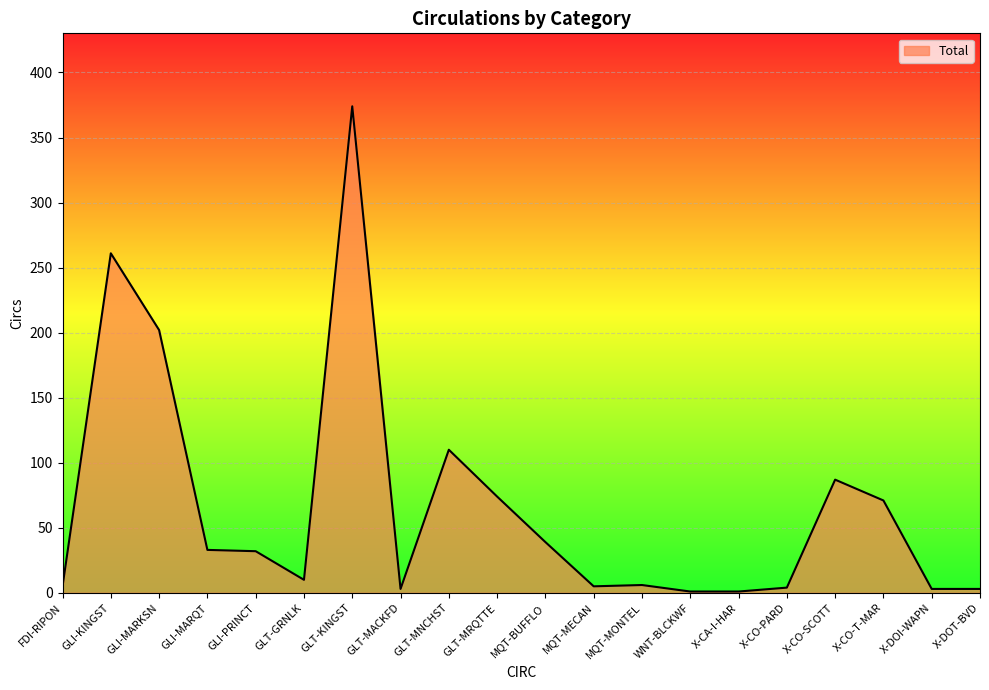

At which label is the value closest to 187?

GLI-MARKSN